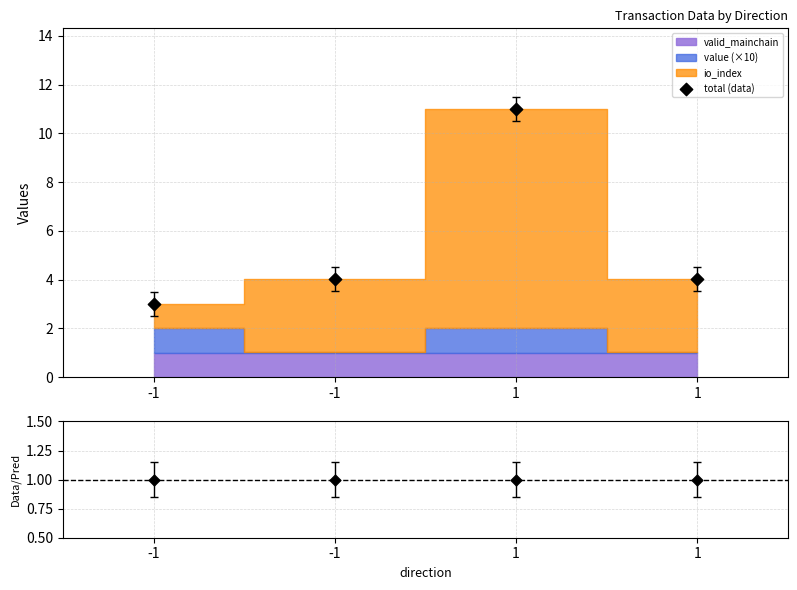

At how many categories does at least one series exceed 7?

1